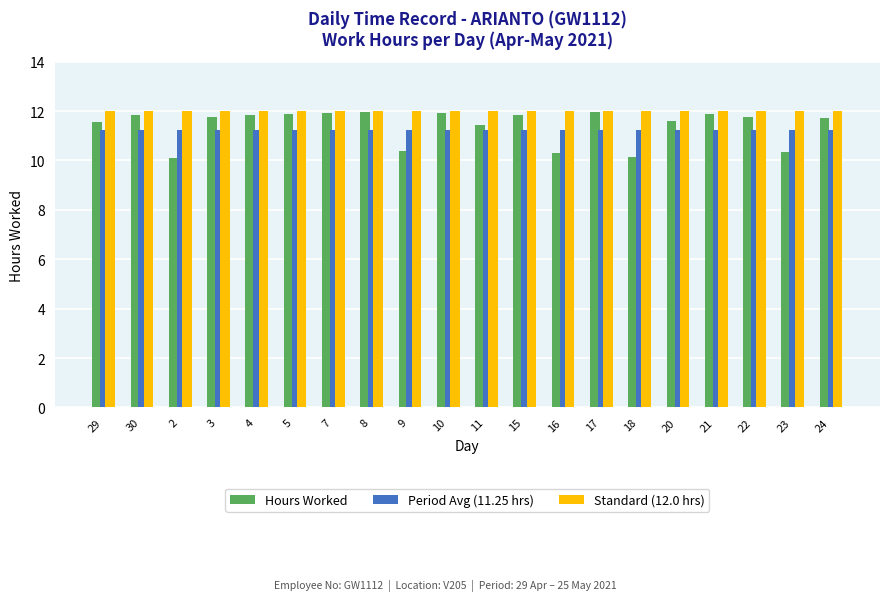

What is the minimum value for Hours Worked?

10.1